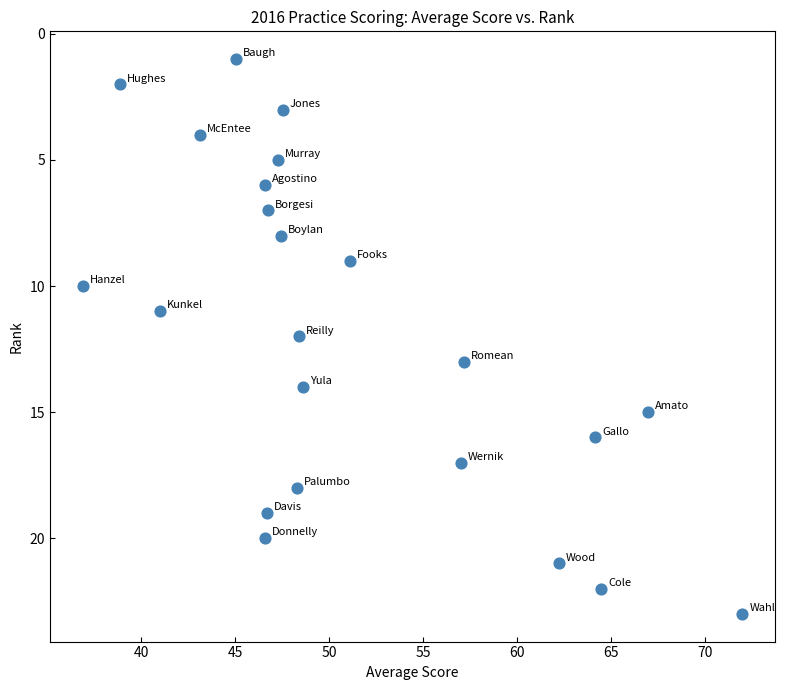

What is the range of Y values (max minus min)?

22